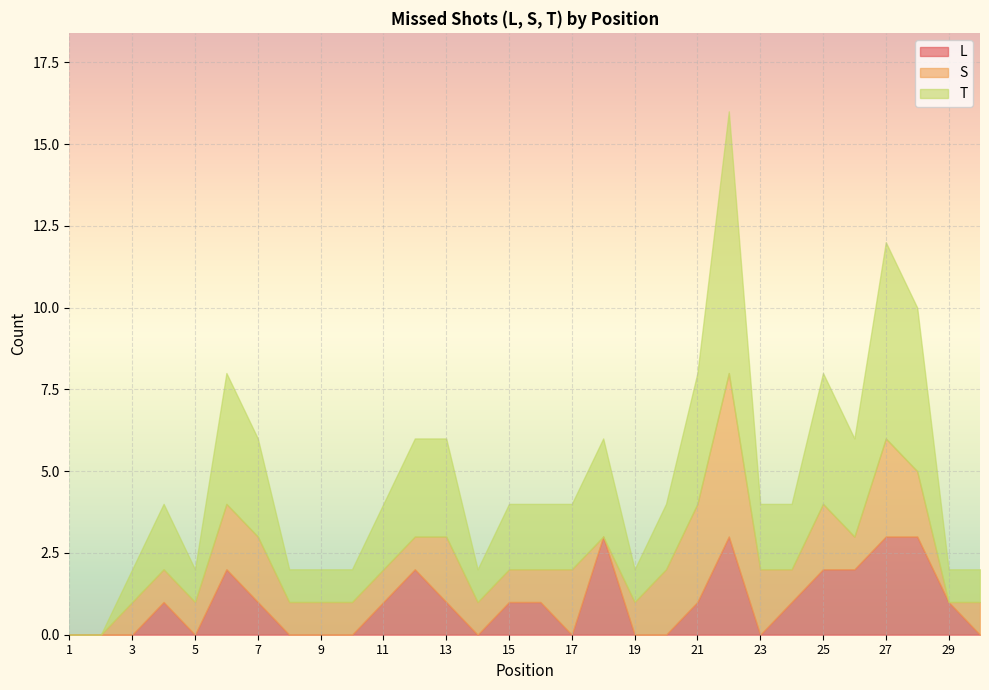

At which category does T reach its first local valley?

5